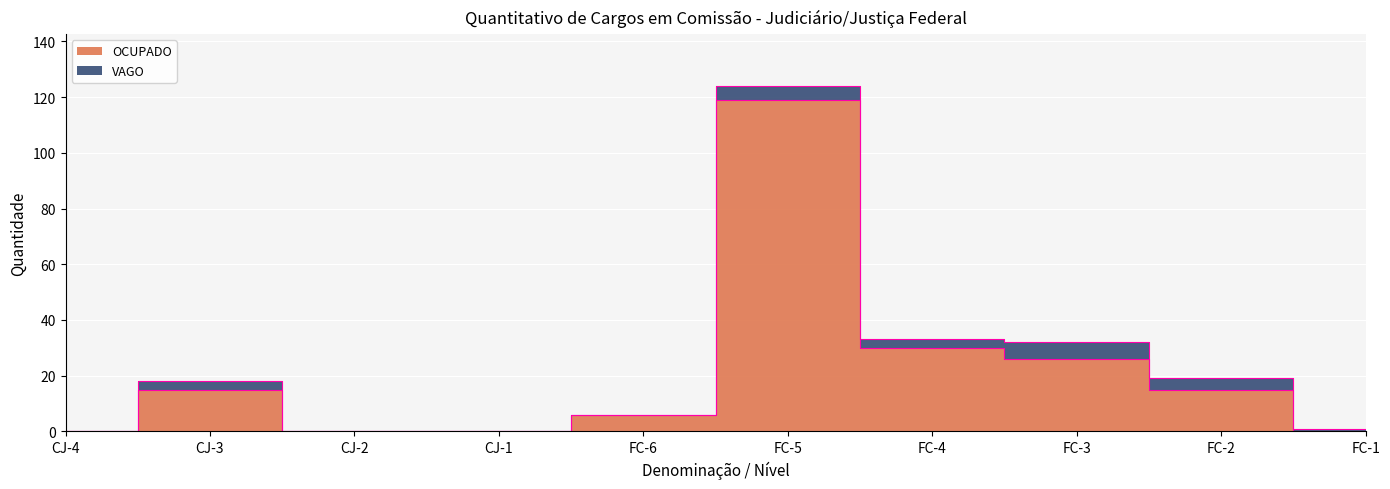

What is the value of the 5th point from the left?

6